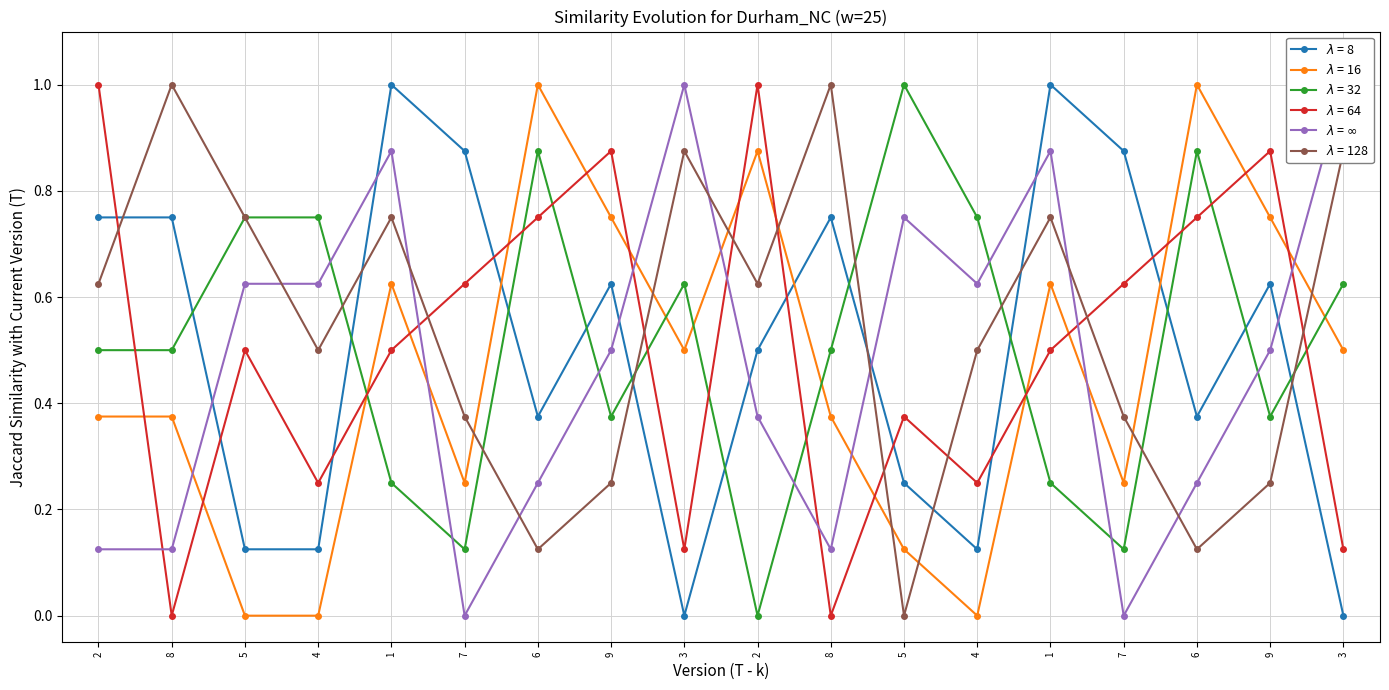

Does the chart have visible grid lines?

Yes